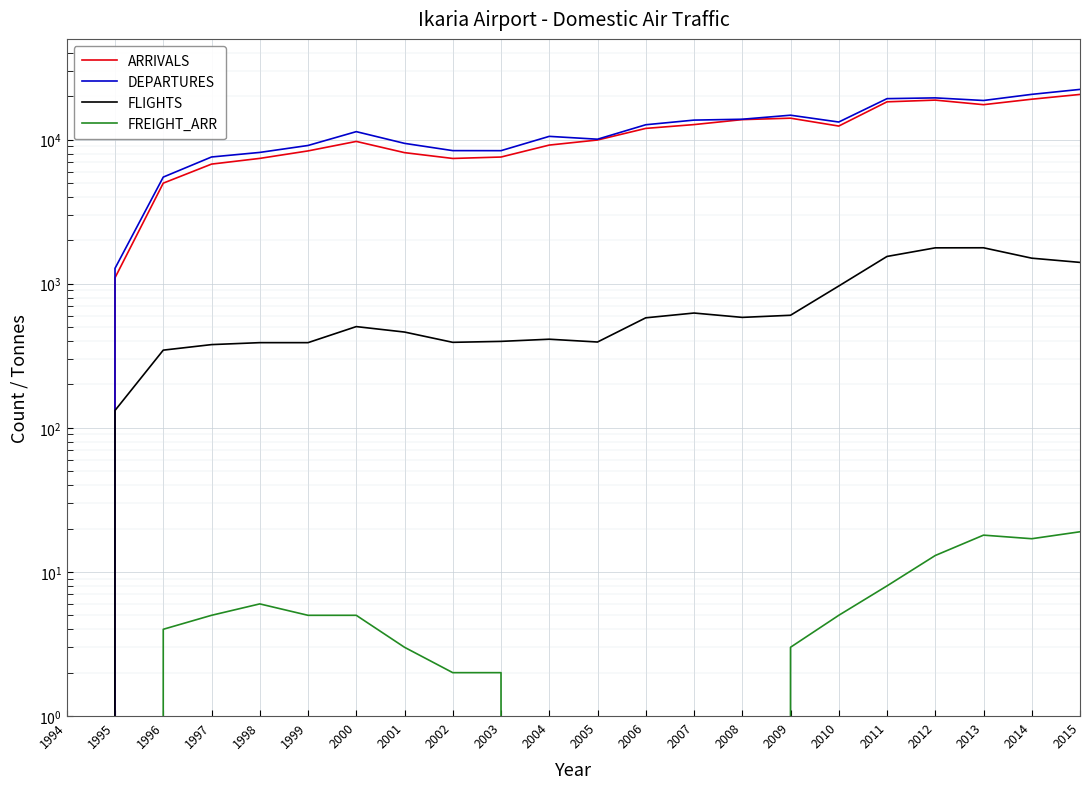

Reading left to right, list all the values displayed in this chart.

ARRIVALS: 1994=0	1995=1100	1996=4988	1997=6761	1998=7408	1999=8348	2000=9716	2001=8121	2002=7400	2003=7571	2004=9164	2005=9939	2006=11961	2007=12714	2008=13764	2009=14084	2010=12419	2011=18291	2012=18799	2013=17477	2014=19074	2015=20584
DEPARTURES: 1994=0	1995=1279	1996=5495	1997=7576	1998=8150	1999=9105	2000=11359	2001=9419	2002=8387	2003=8381	2004=10534	2005=10065	2006=12681	2007=13658	2008=13849	2009=14771	2010=13245	2011=19243	2012=19483	2013=18685	2014=20612	2015=22308
FLIGHTS: 1994=0	1995=132	1996=346	1997=378	1998=390	1999=390	2000=504	2001=462	2002=392	2003=398	2004=412	2005=394	2006=580	2007=626	2008=584	2009=604	2010=964	2011=1546	2012=1774	2013=1776	2014=1504	2015=1406
FREIGHT_ARR: 1994=0	1995=0	1996=4	1997=5	1998=6	1999=5	2000=5	2001=3	2002=2	2003=2	2004=0	2005=0	2006=0	2007=0	2008=0	2009=3	2010=5	2011=8	2012=13	2013=18	2014=17	2015=19